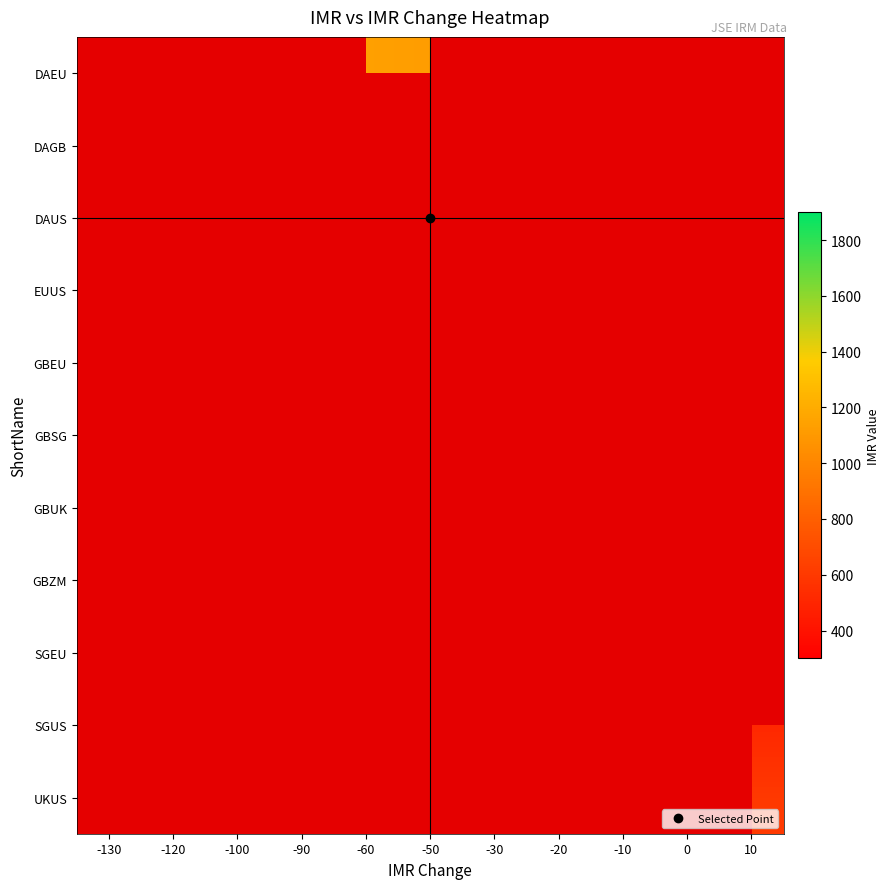

List the labels in order of UKUS value, largest first.

-130, -120, -100, -90, -60, -50, -30, -20, -10, 0, 10